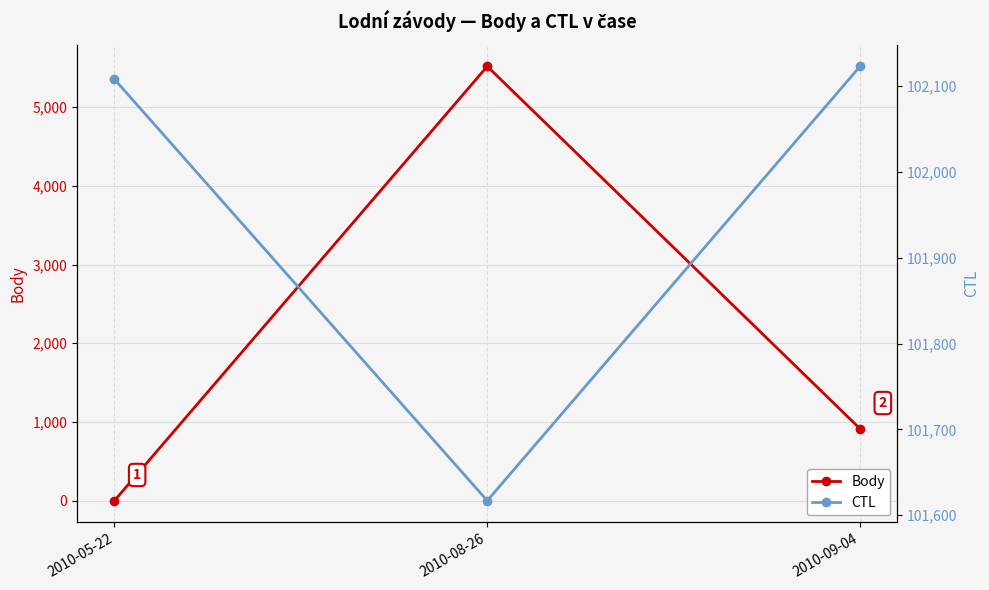

How many lines are shown in the chart?

2